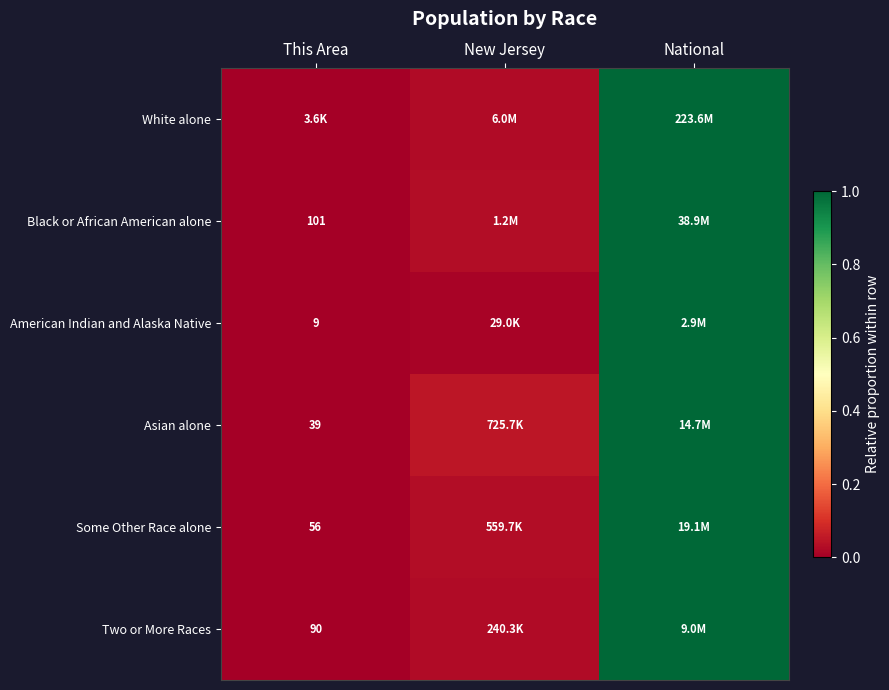

At how many categories does at least one series exceed 0?

2